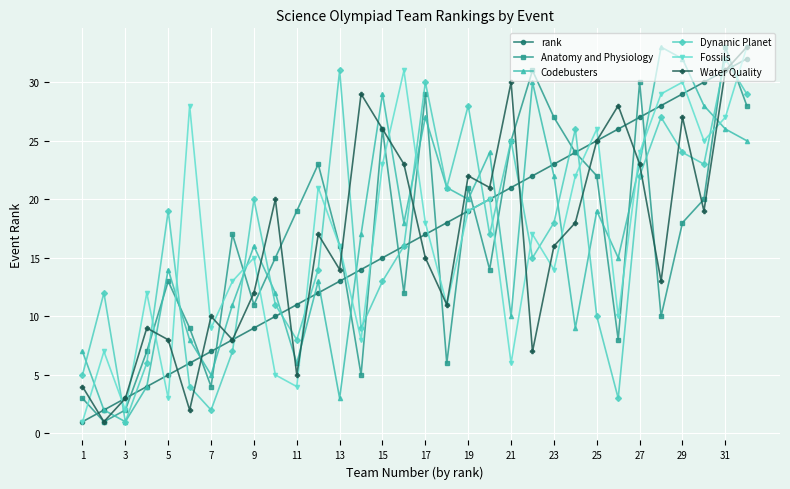

What is the maximum value for Dynamic Planet?

32